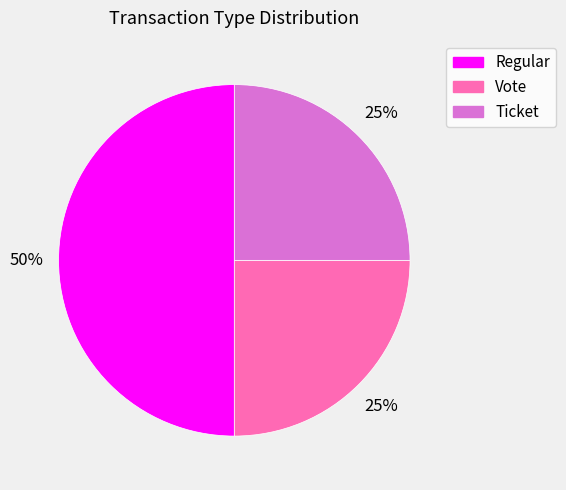

To the nearest percent, what percentage of the pie is Vote?

25%